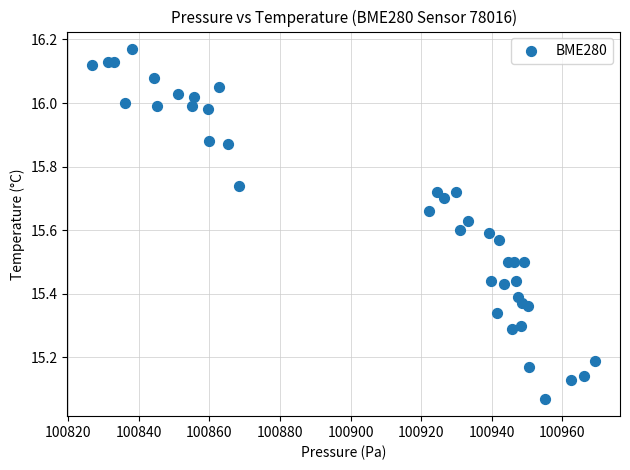

What is the range of X values (max minus min)?

142.4